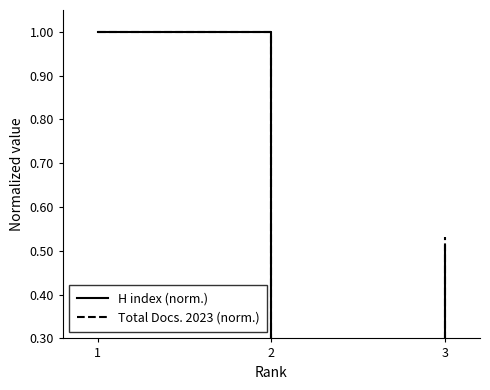

What is the lowest value of the H index (norm.) series?

0.2